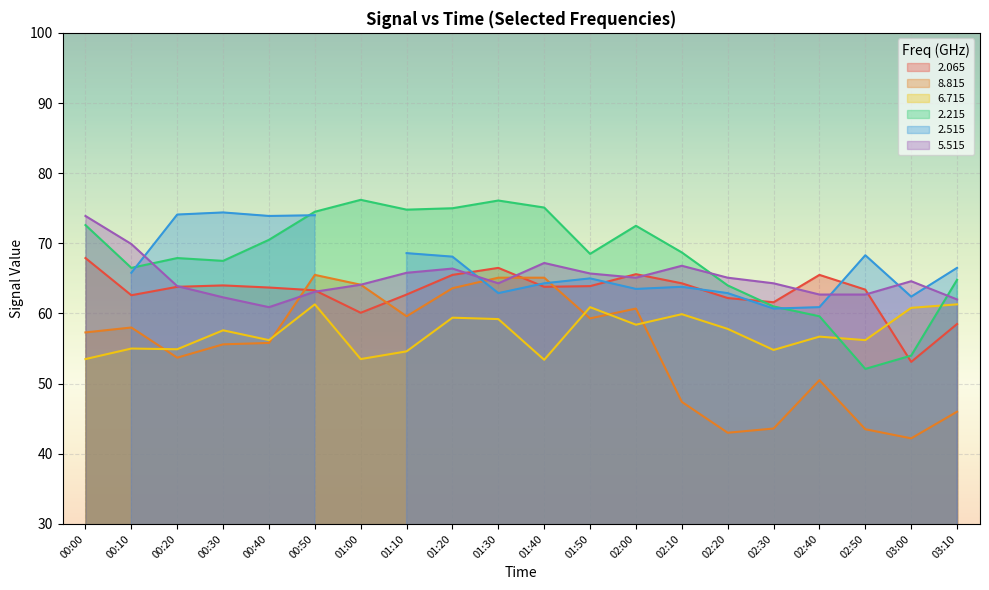

What position from the left is 03:00?

19